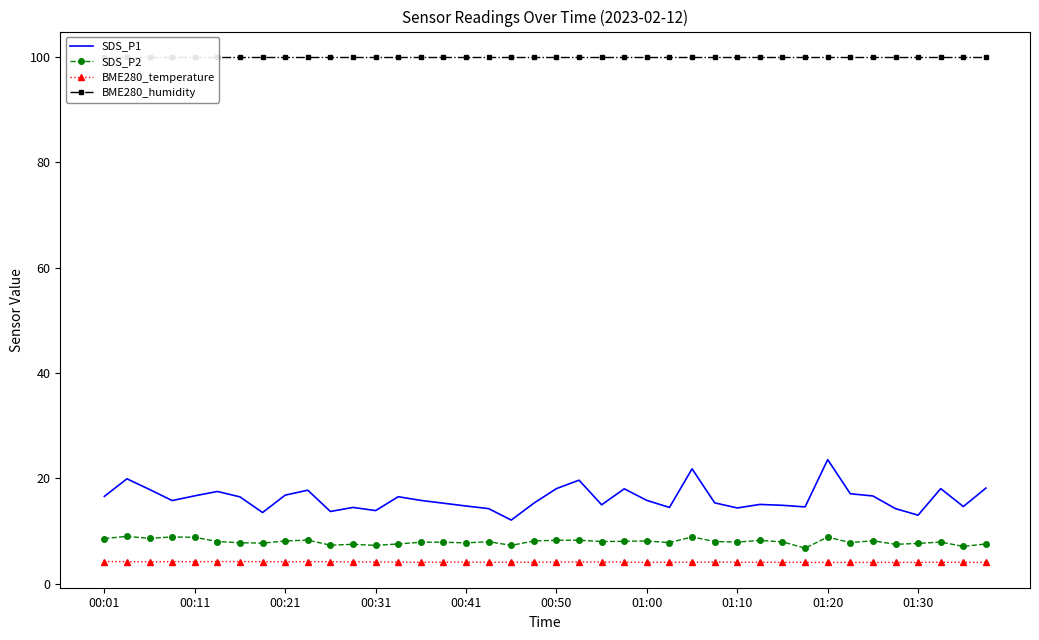

How many lines are shown in the chart?

4